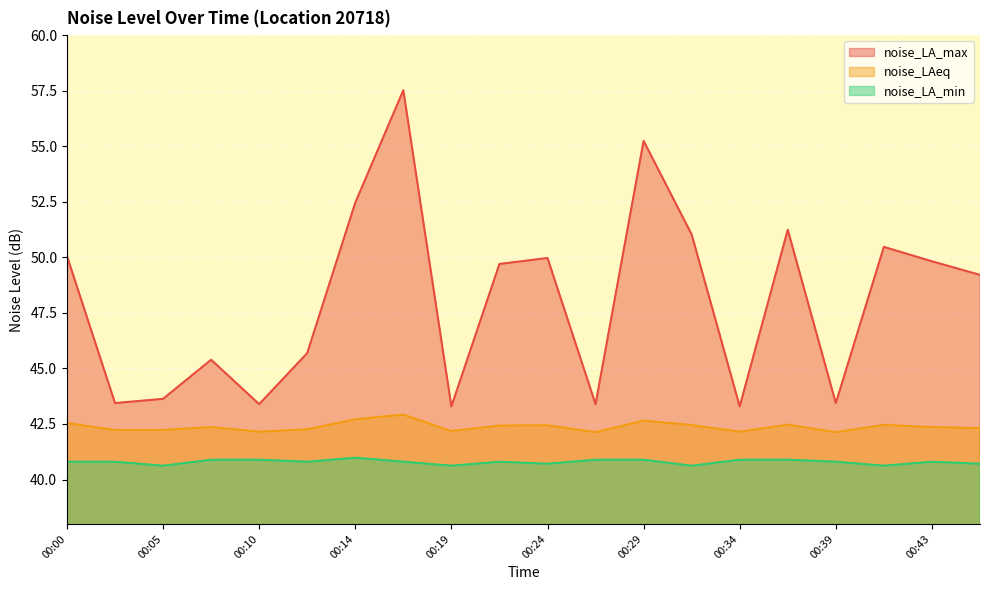

What is the average value of the noise_LAeq series?

42.4